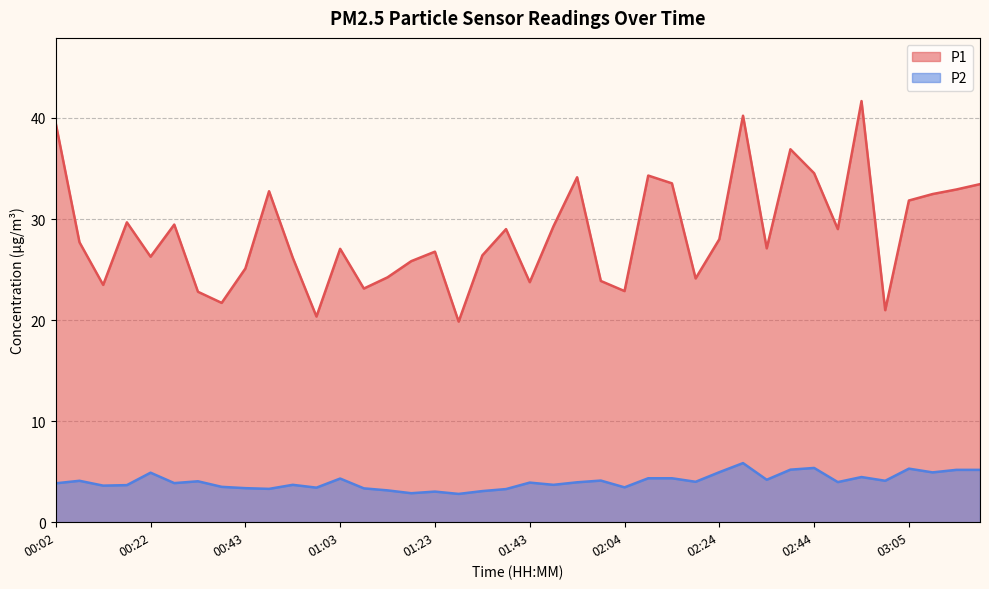

What position from the left is 00:27?

6